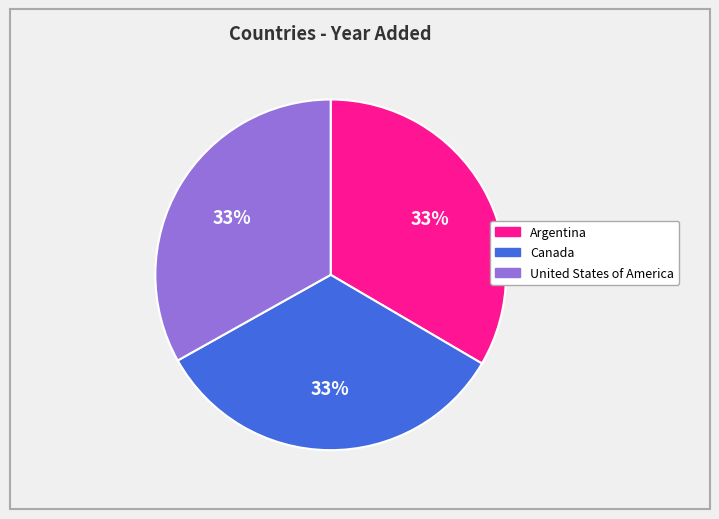

To the nearest percent, what portion does Canada represent?

33%